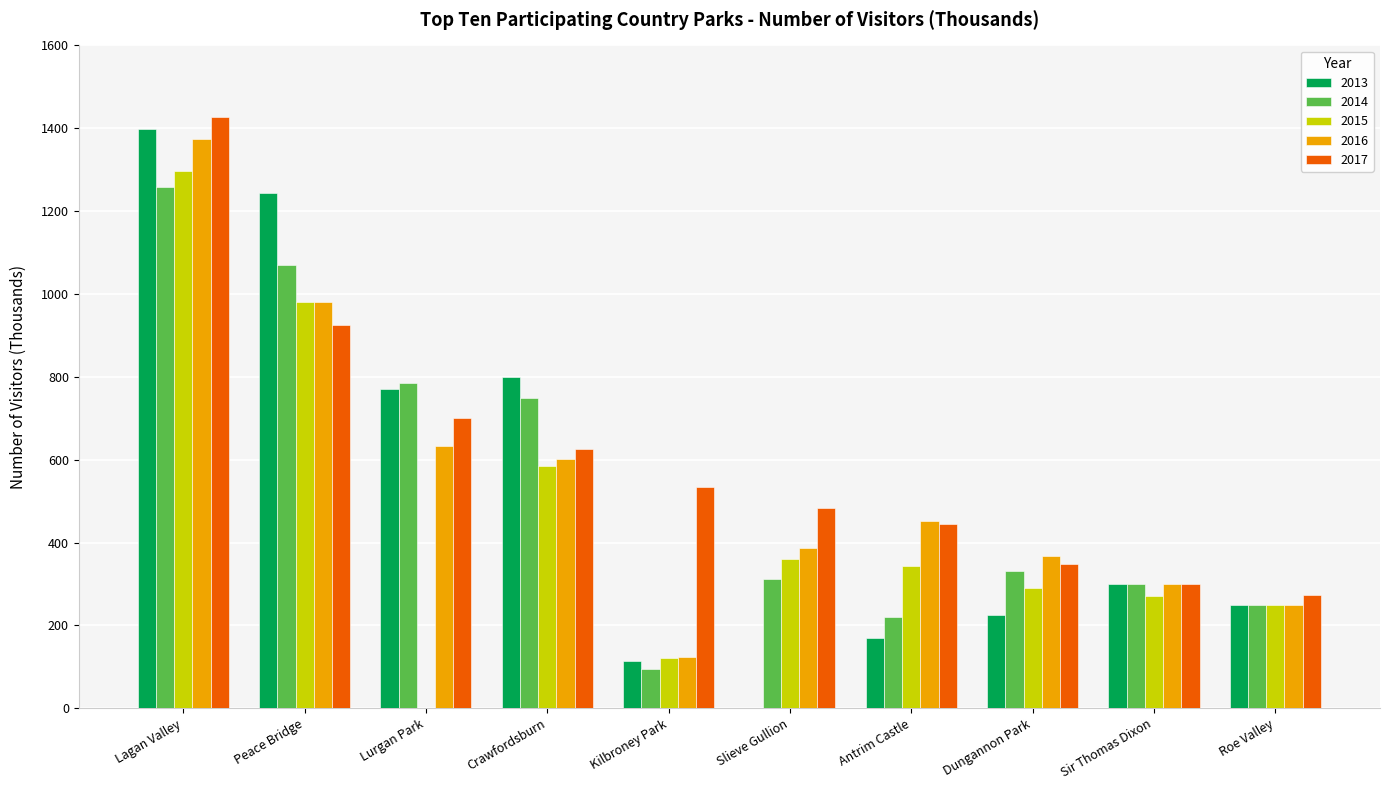

True or false: 2013 has a value of -541.0 at Slieve Gullion.

False